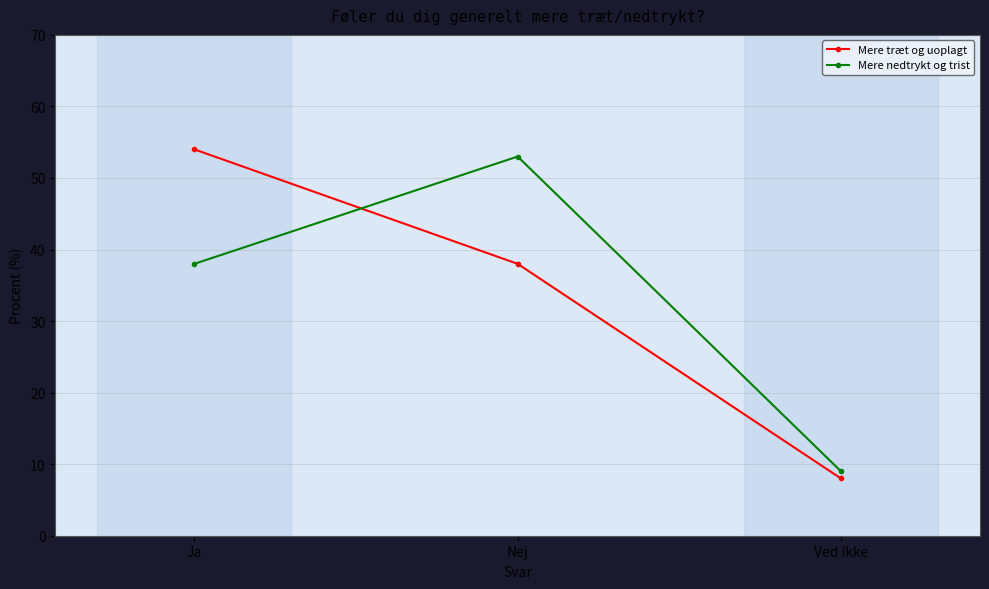

What is the sum of the Mere træt og uoplagt values at Ved ikke and Ja?

62